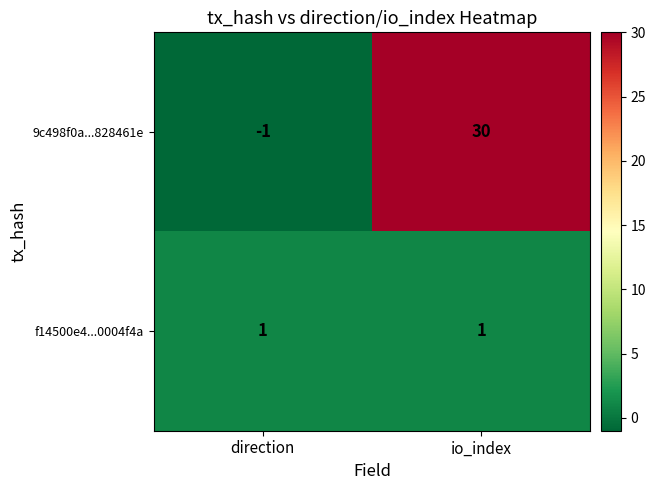

At which label does 9c498f0a...828461e reach its peak?

io_index